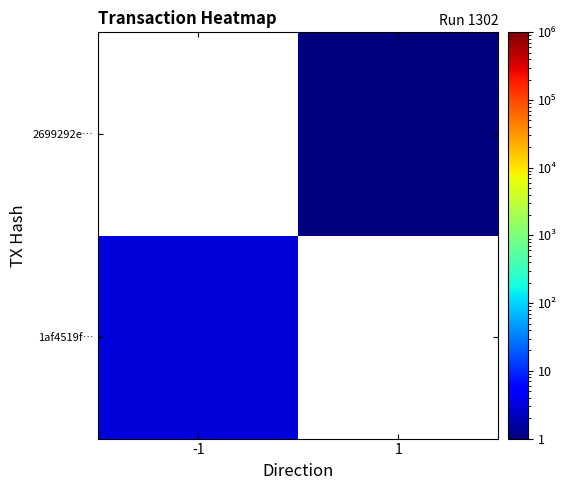

True or false: 2699292e… has a value of 1.0 at 1.

True